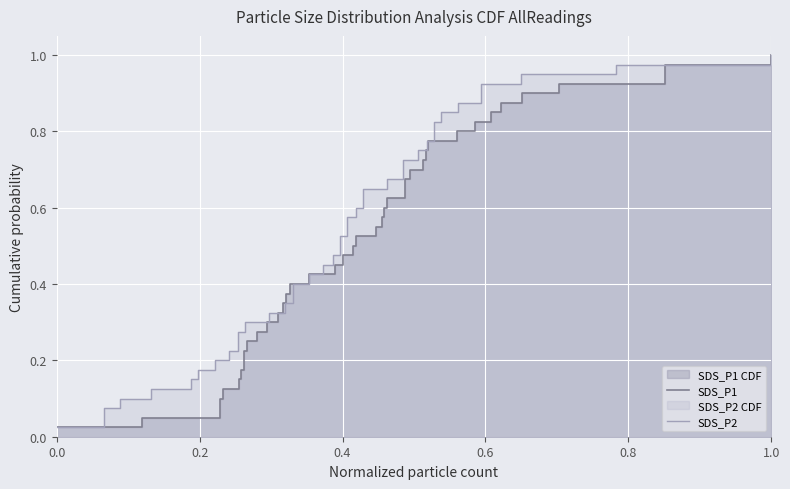

True or false: SDS_P2 and SDS_P1 cross at least once.

False